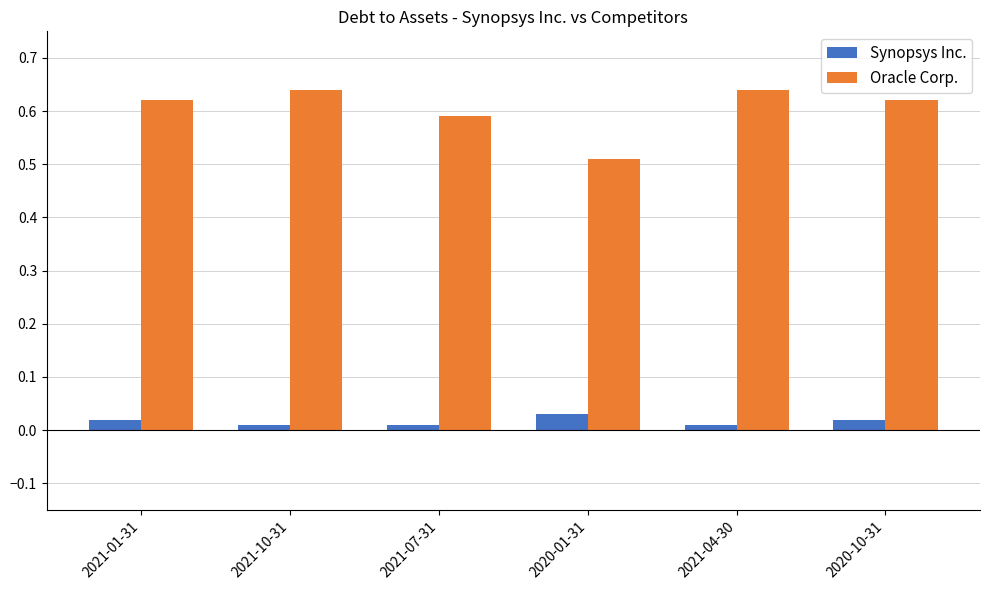

Which series has the widest spread of values?

Oracle Corp.